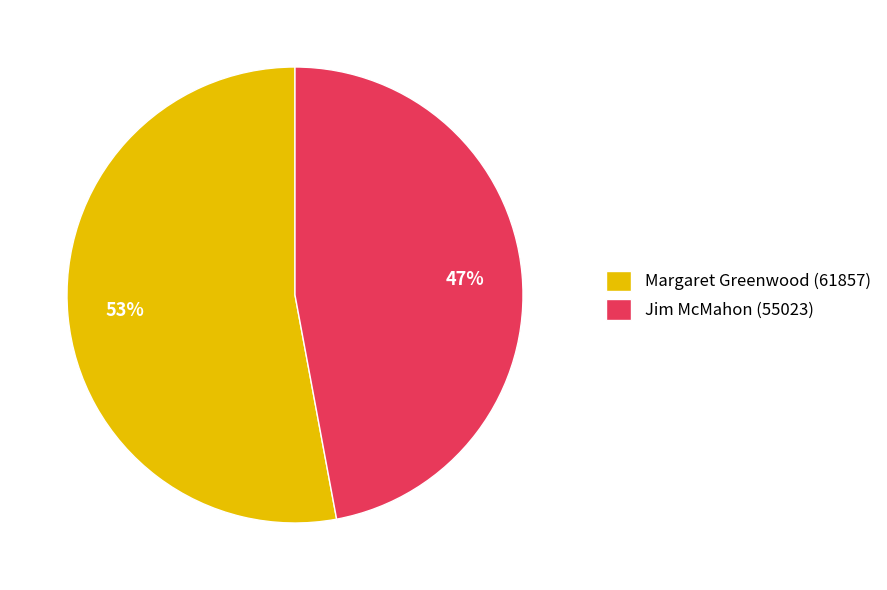

The Jim McMahon (55023) slice represents 36% of the pie. True or false?

False